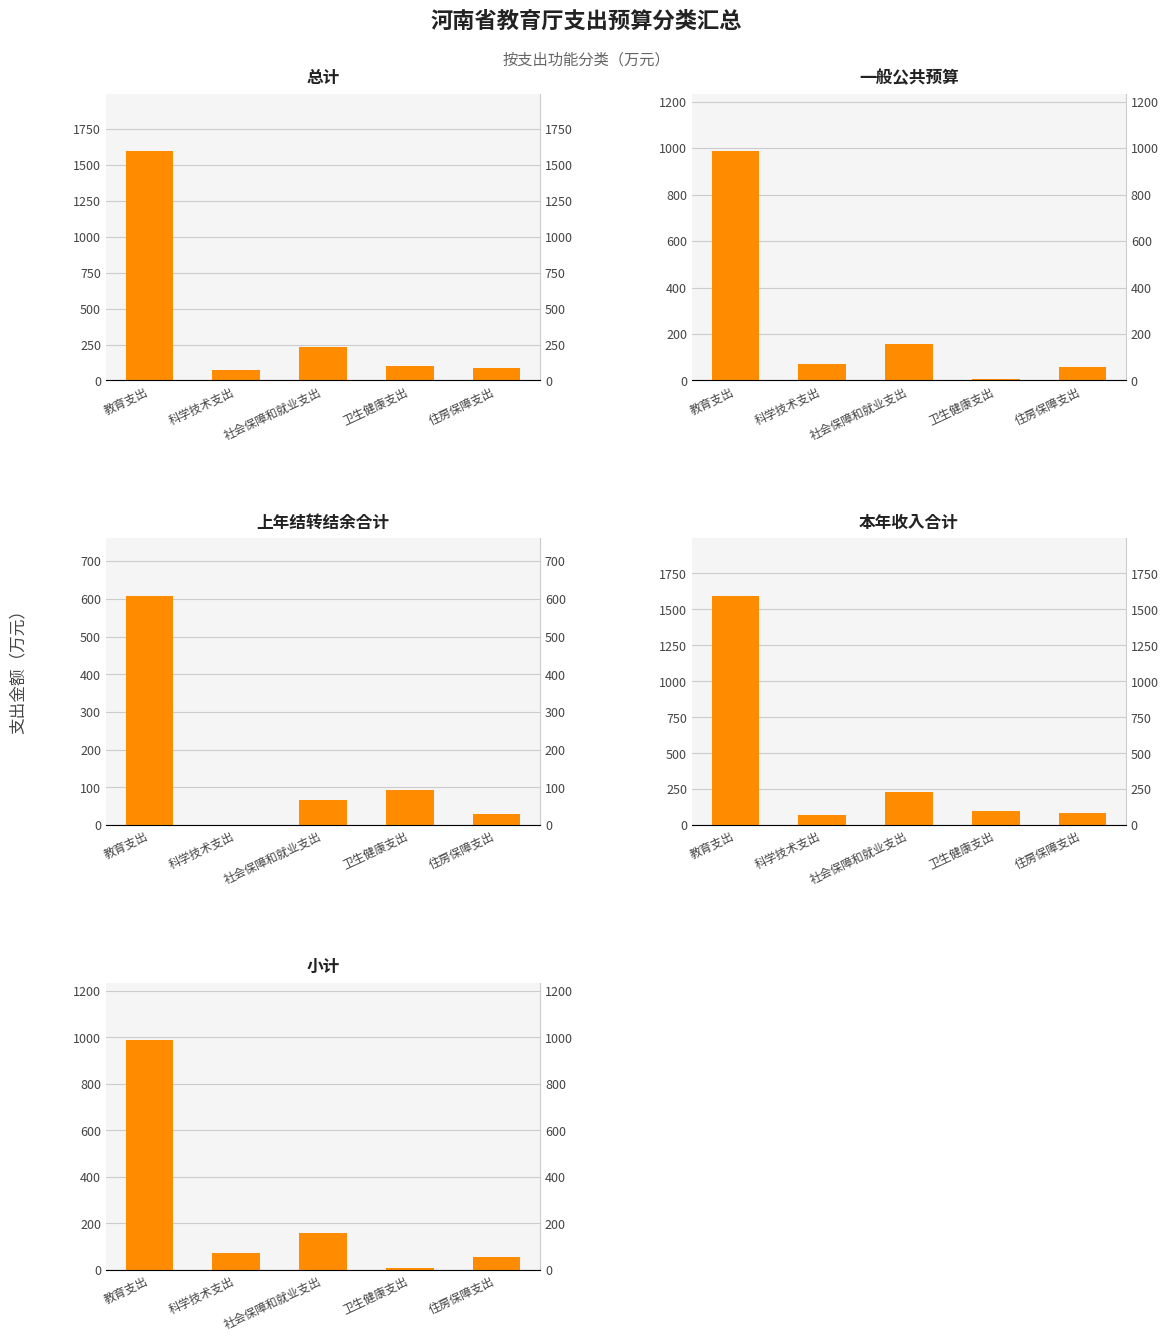

Reading left to right, extract all data points from this chart.

总计: 1595.6	70.0	232.4	99.0	86.2
一般公共预算: 987.1	70.0	157.6	5.9	56.2
上年结转结余合计: 608.4	0.0	65.4	93.1	30.0
本年收入合计: 1595.6	70.0	232.4	99.0	86.2
小计: 987.1	70.0	157.6	5.9	56.2